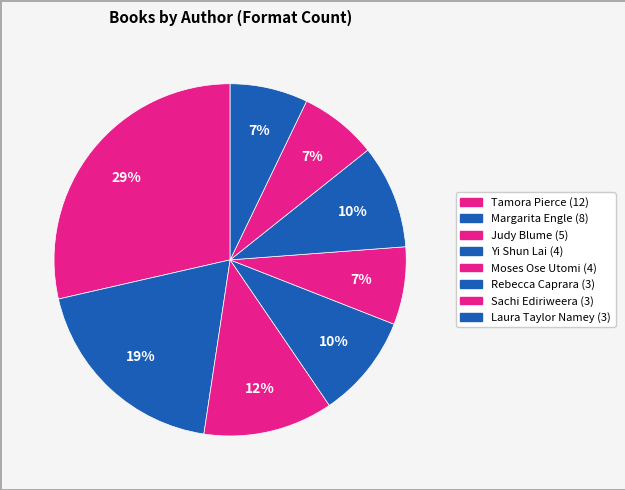

Is there any slice that represents more than half of the pie?

No